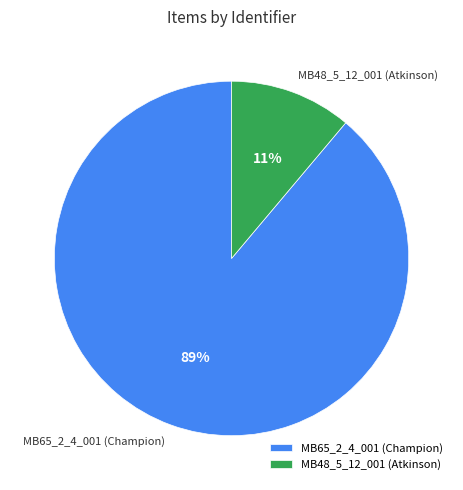

Count the number of slices in the pie.

2